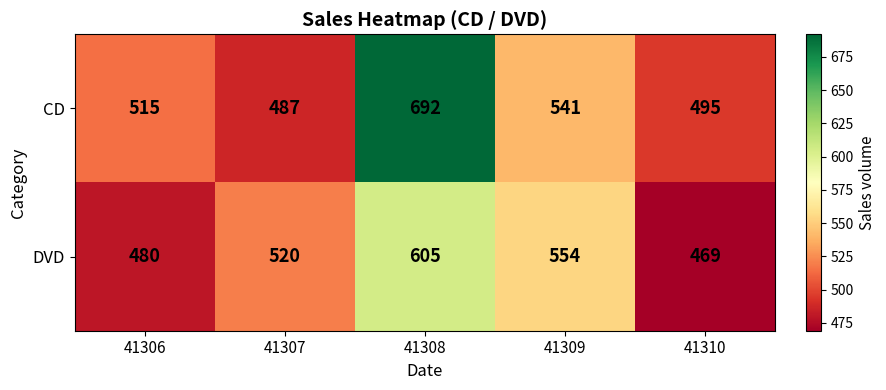

Rank the series by their maximum value, from lowest to highest.

DVD, CD